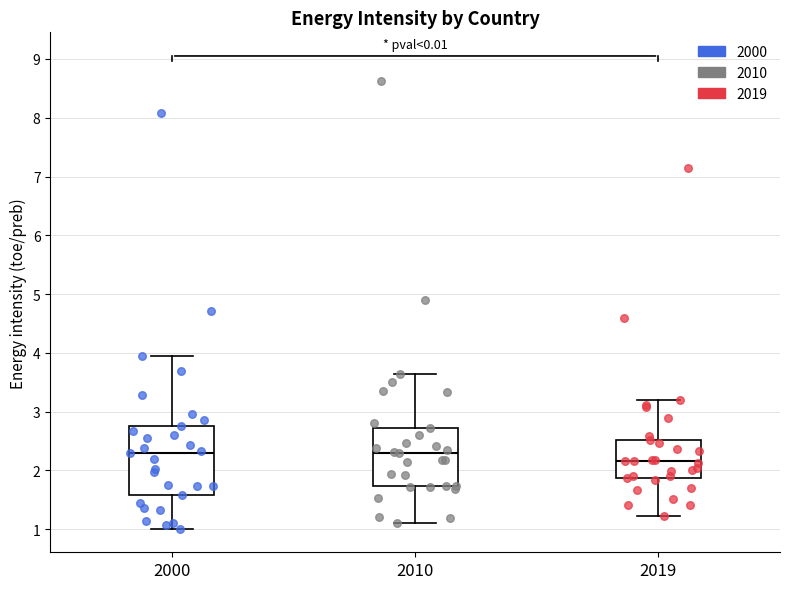

Which box's median line is the lowest?

2019